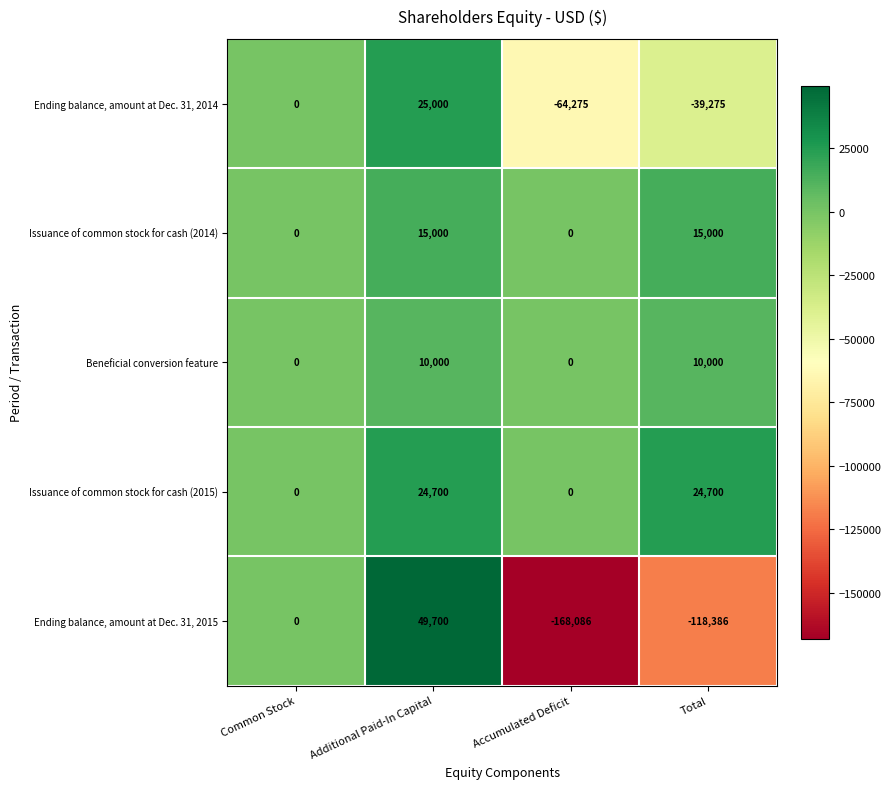

Which series has the largest total across all categories?

Issuance of common stock for cash (2015)